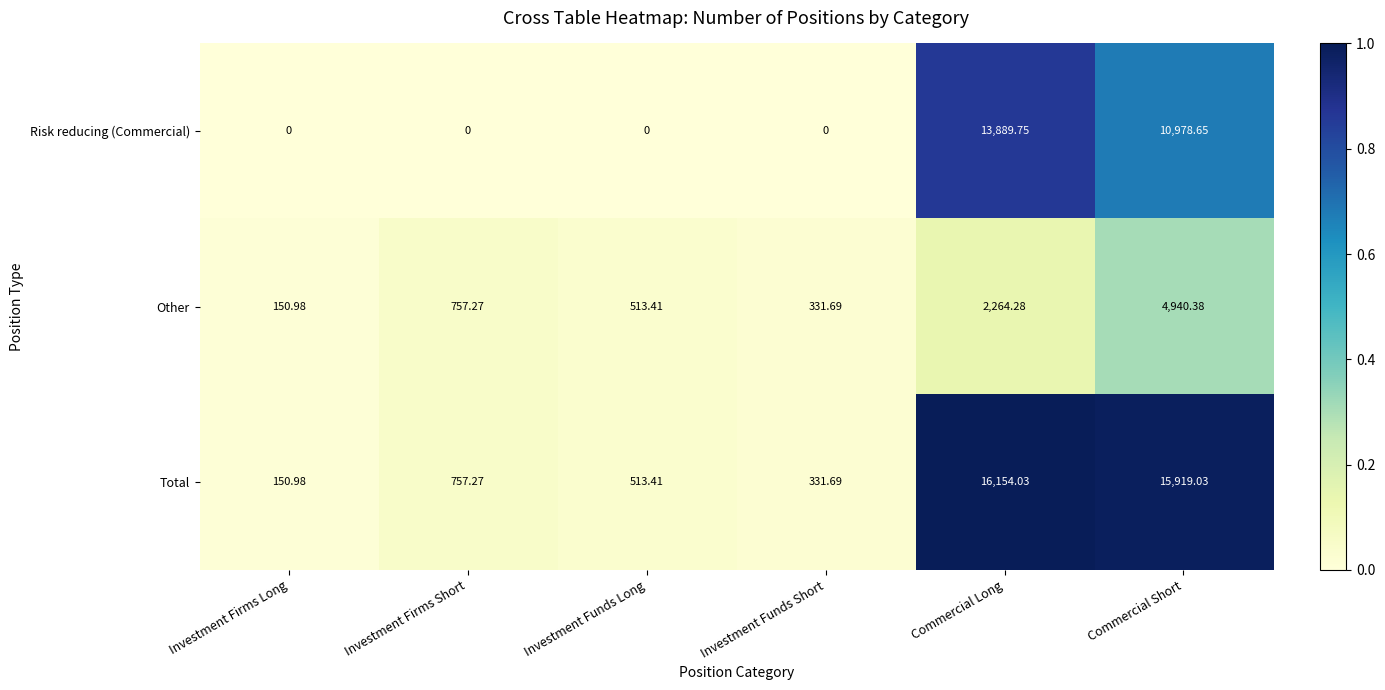

At how many categories does at least one series exceed 0?

6